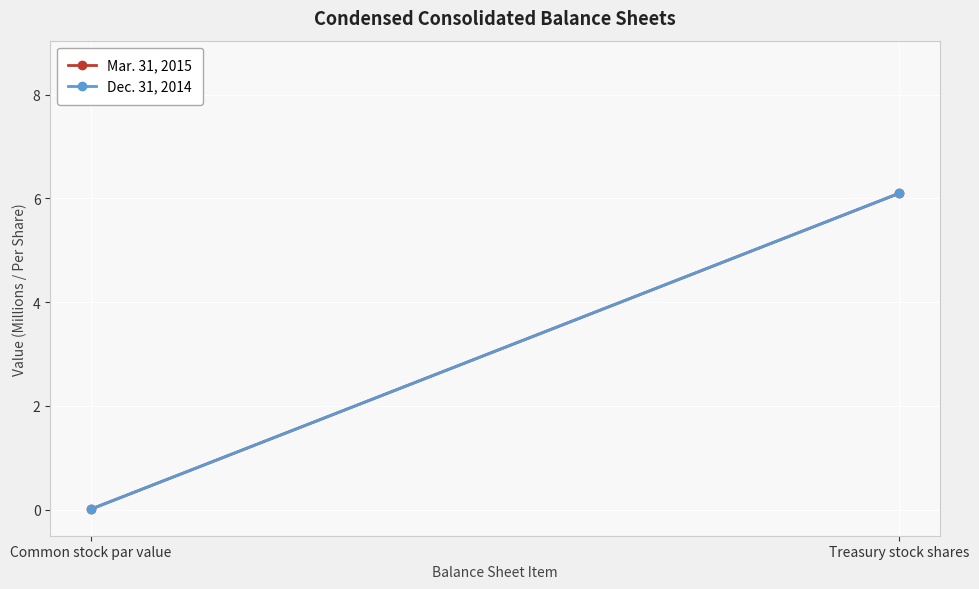

What are all the series names shown in the legend?

Mar. 31, 2015, Dec. 31, 2014